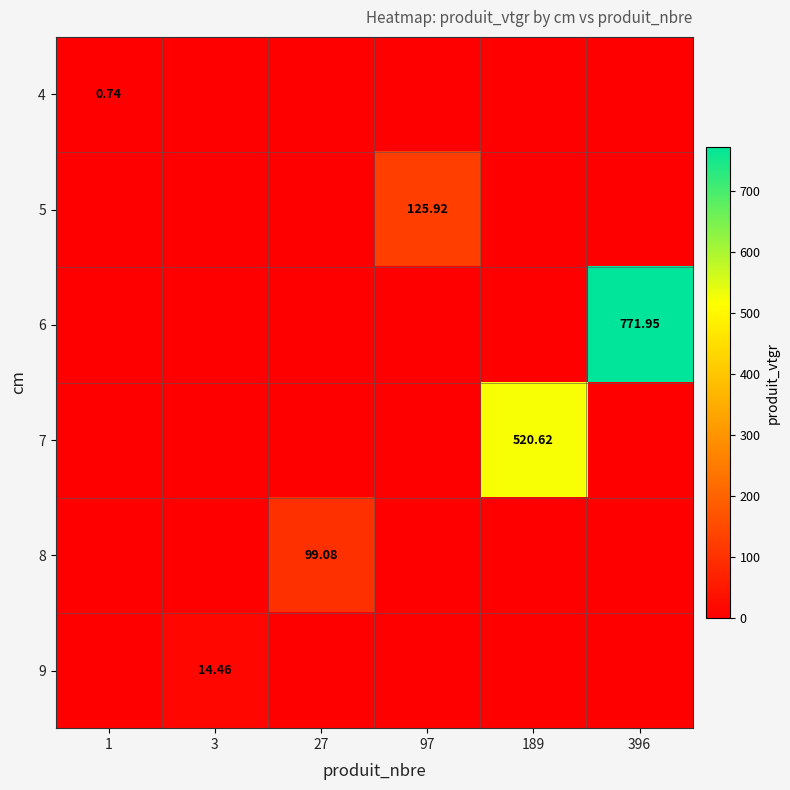

Is the value of 4 at 396 greater than the value of 7 at 396?

No